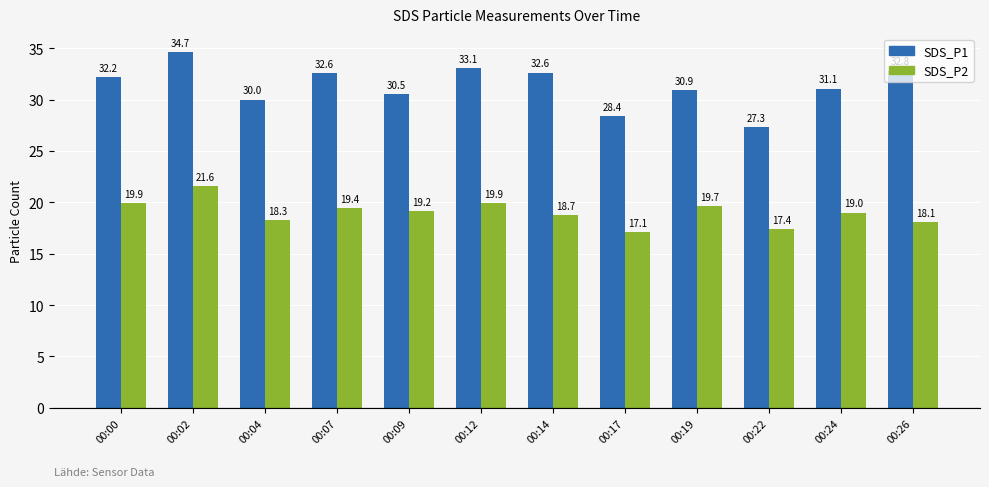

At how many categories does at least one series exceed 27?

12